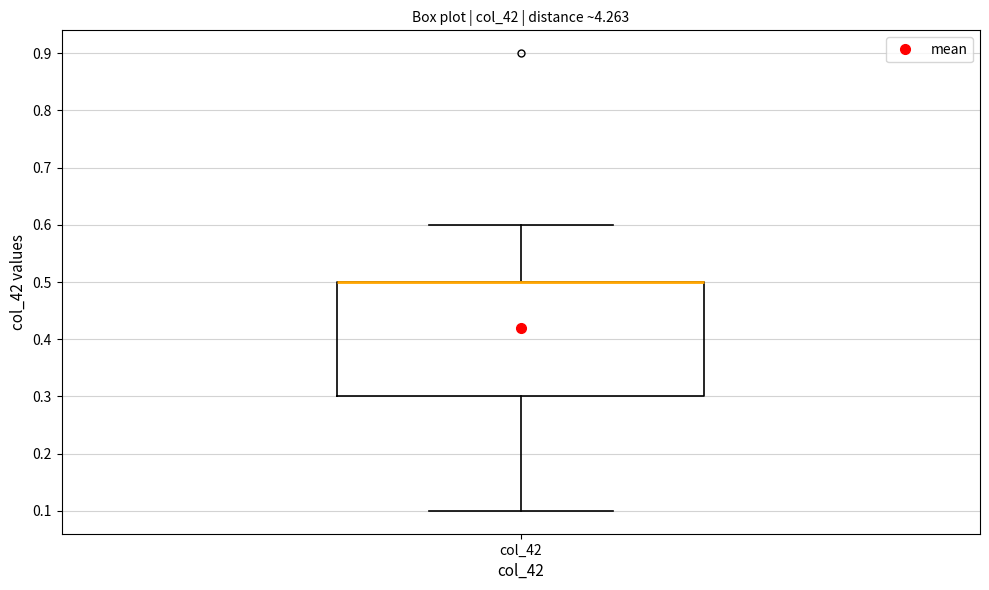

Transcribe this box plot: give where the median line is, the range the box spans, and where the two whiskers end, as read against the y-axis. The values are not printed on the chart, so give them approximately, as read against the axis.

median 0.5 (drawn on the box's upper edge), box 0.3 to 0.5, whiskers 0.1 to 0.6